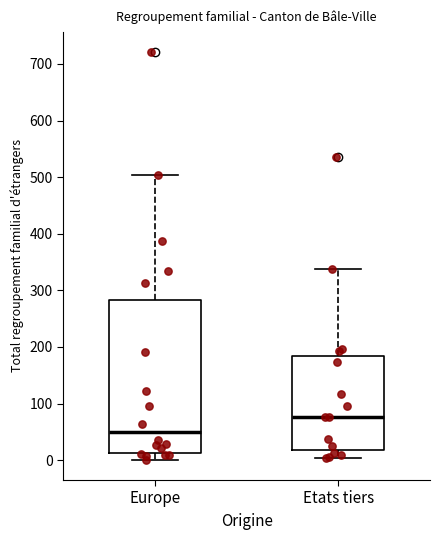

Reading left to right, transcribe this box plot: for each box, give where its median line is, the range the box spans, and where its two whiskers end, as read against the y-axis. The values are not printed on the chart, so give them approximately, as read against the axis.

Europe: median 50, box 10 to 280, whiskers 0 to 500
Etats tiers: median 80, box 20 to 180, whiskers 0 to 340